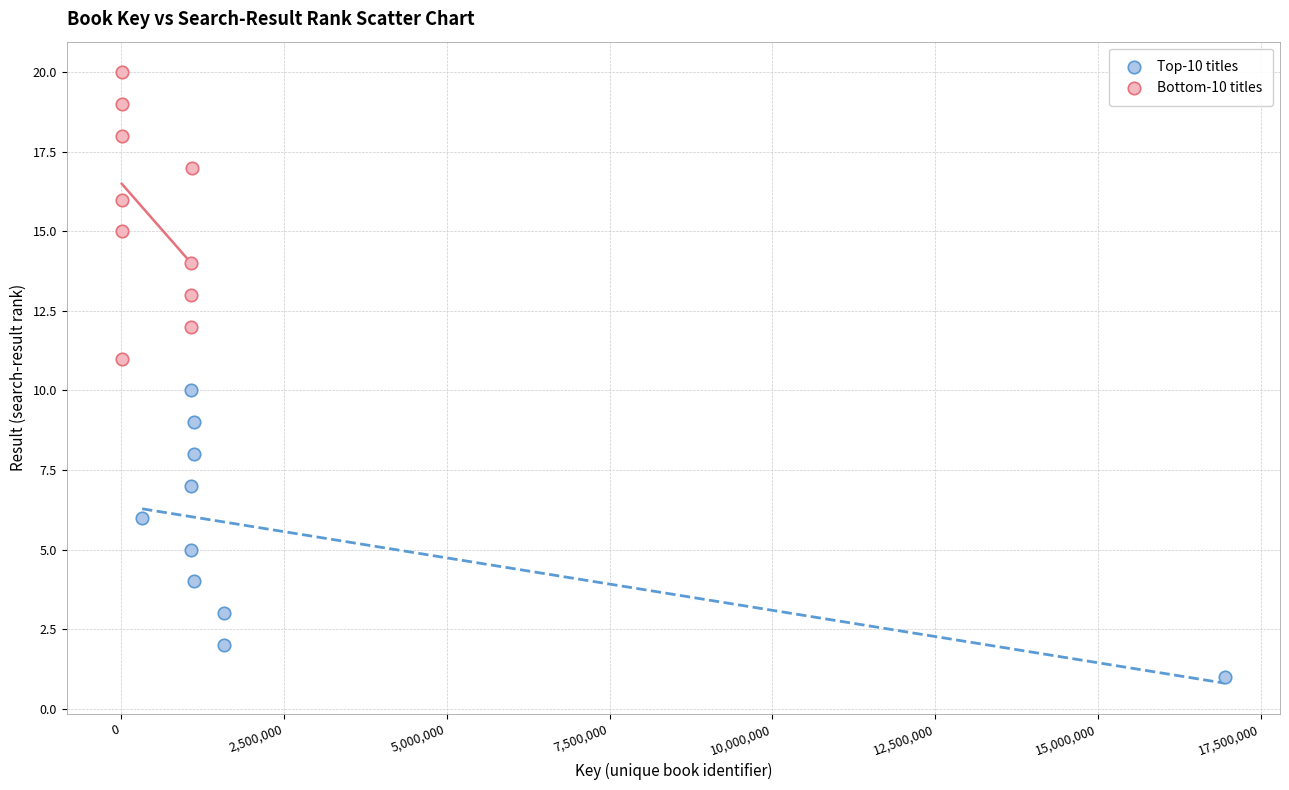

Which series reaches the maximum Y coordinate?

Bottom-10 titles